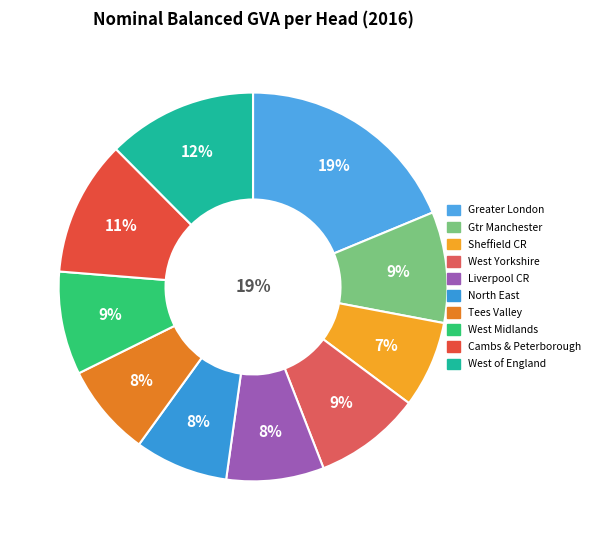

To the nearest percent, what is the difference between the Liverpool City Region and Sheffield City Region slice percentages?

1%